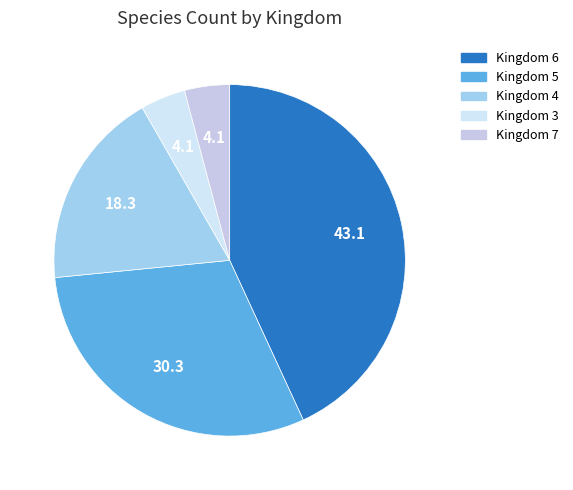

How many segments does this pie chart have?

5